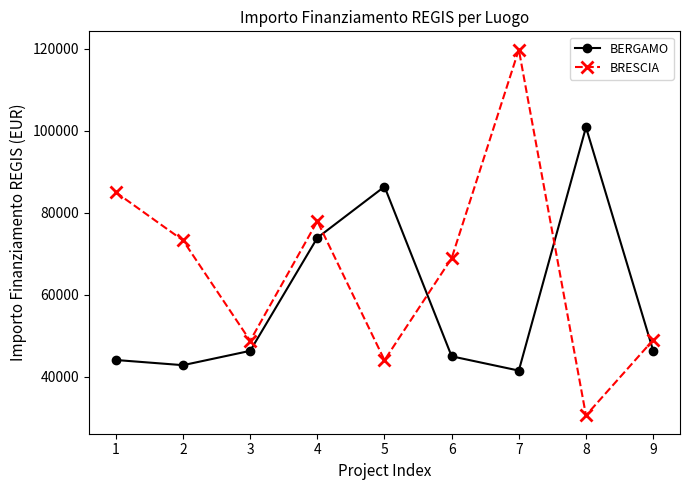

List the series in order of their peak value, highest first.

BRESCIA, BERGAMO